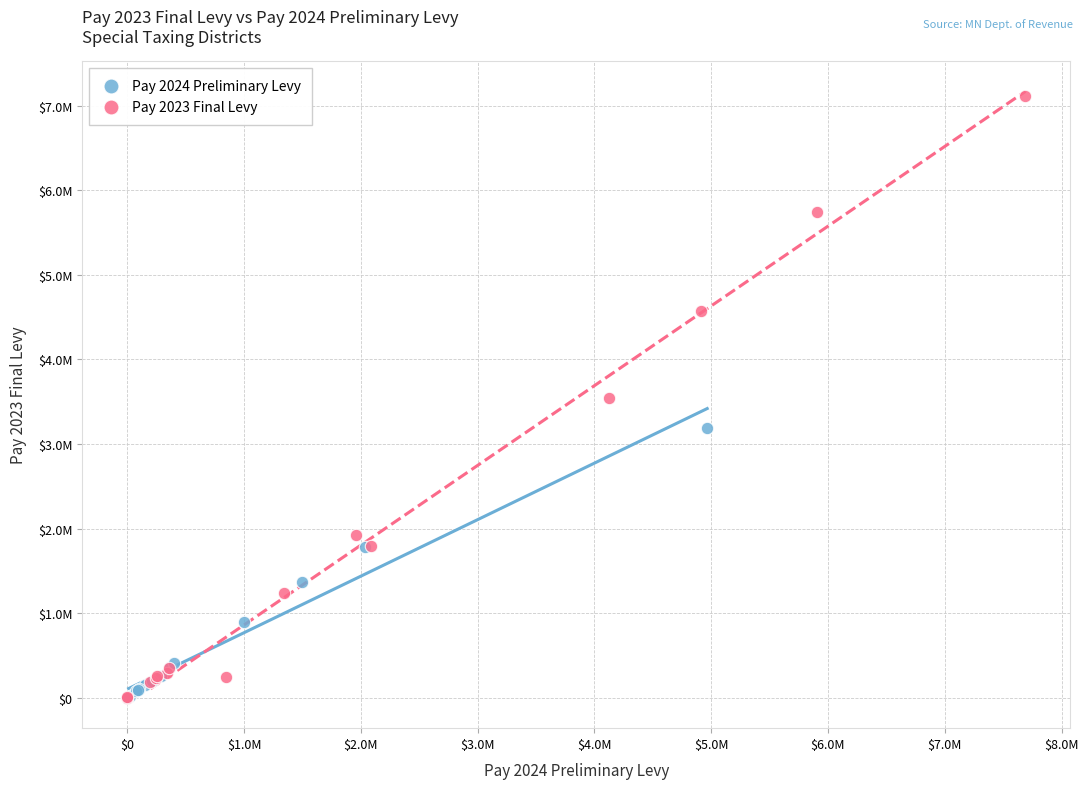

Which series reaches the maximum Y coordinate?

Pay 2023 Final Levy